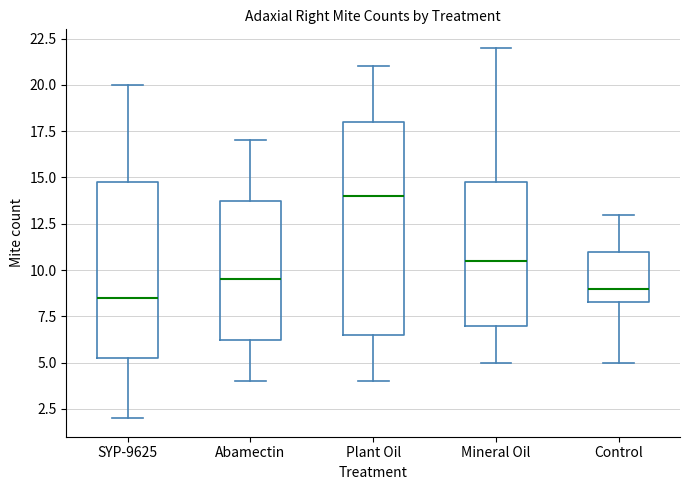

Reading left to right, transcribe this box plot: for each box, give where its median line is, the range the box spans, and where its two whiskers end, as read against the y-axis. The values are not printed on the chart, so give them approximately, as read against the axis.

SYP-9625: median 8.5, box 5.5 to 15.0, whiskers 2.0 to 20.0
Abamectin: median 9.5, box 6.5 to 14.0, whiskers 4.0 to 17.0
Plant Oil: median 14.0, box 6.5 to 18.0, whiskers 4.0 to 21.0
Mineral Oil: median 10.5, box 7.0 to 15.0, whiskers 5.0 to 22.0
Control: median 9.0, box 8.5 to 11.0, whiskers 5.0 to 13.0